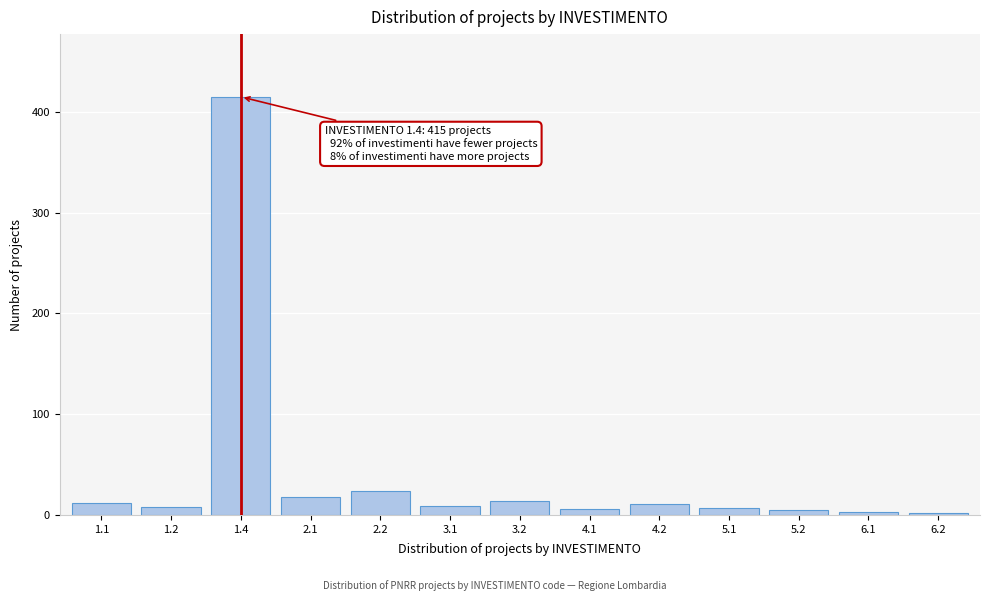

What is the difference between the maximum and minimum values?

413